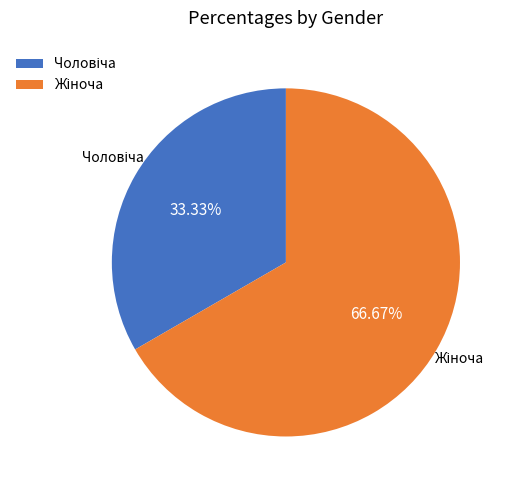

Is there any slice that represents more than half of the pie?

Yes